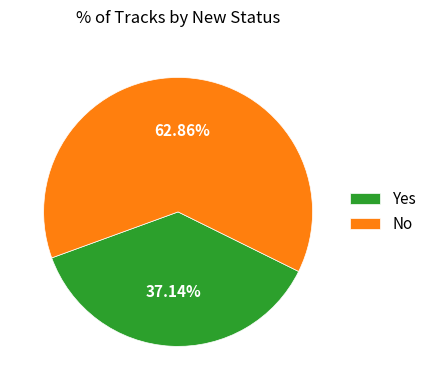

The No slice represents 58% of the pie. True or false?

False